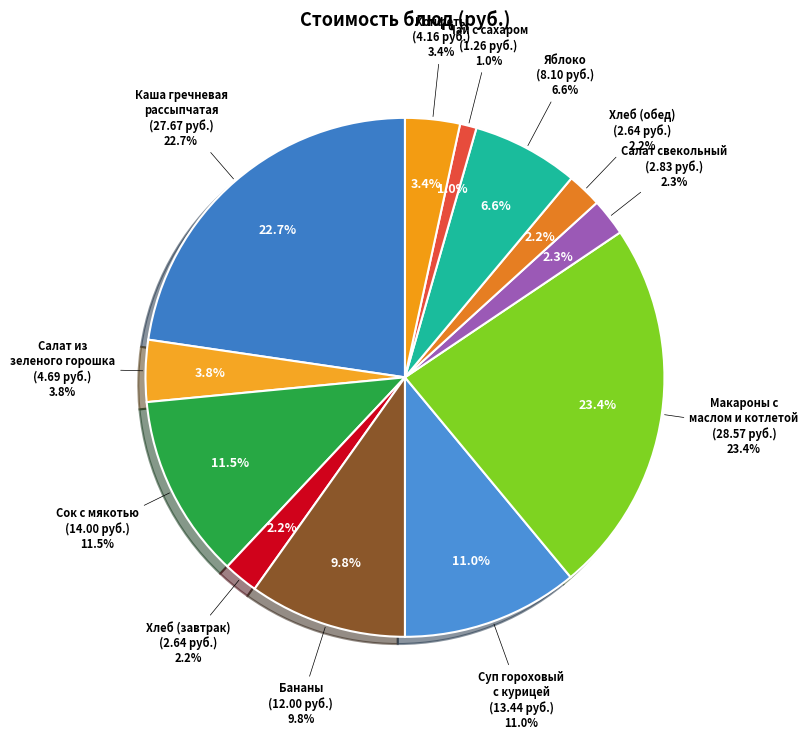

To the nearest percent, what is the combined percentage of Макароны с
маслом и котлетой and Чай с сахаром?

24%